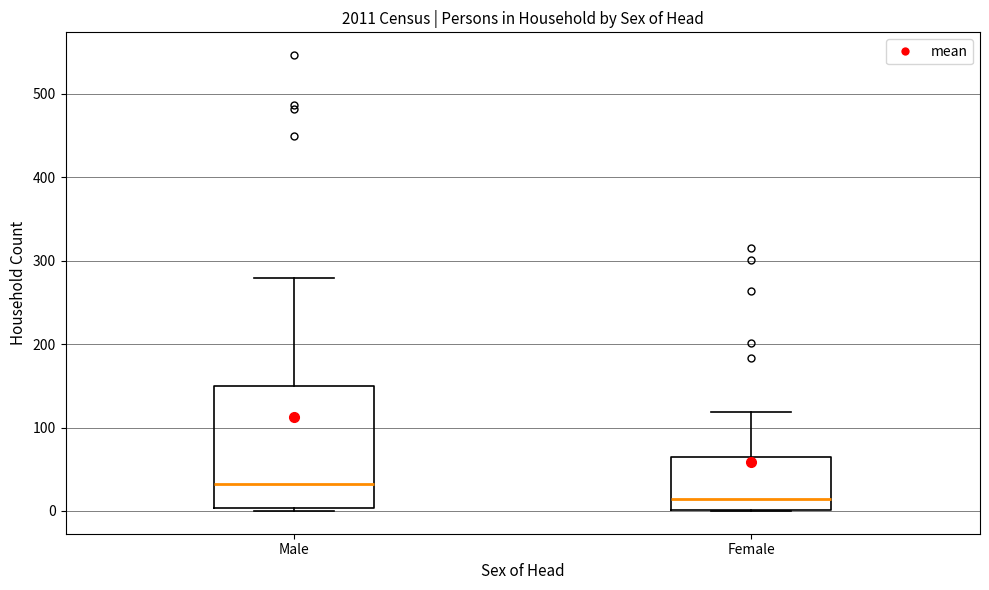

Which box's median line is the highest?

Male